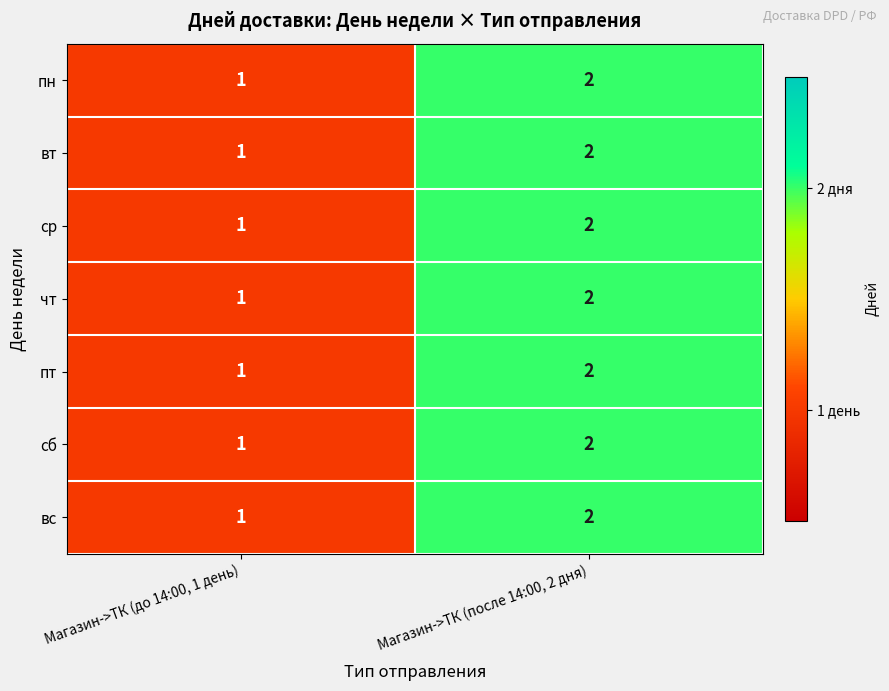

At which label does чт reach its peak?

Магазин->ТК (после 14:00, 2 дня)